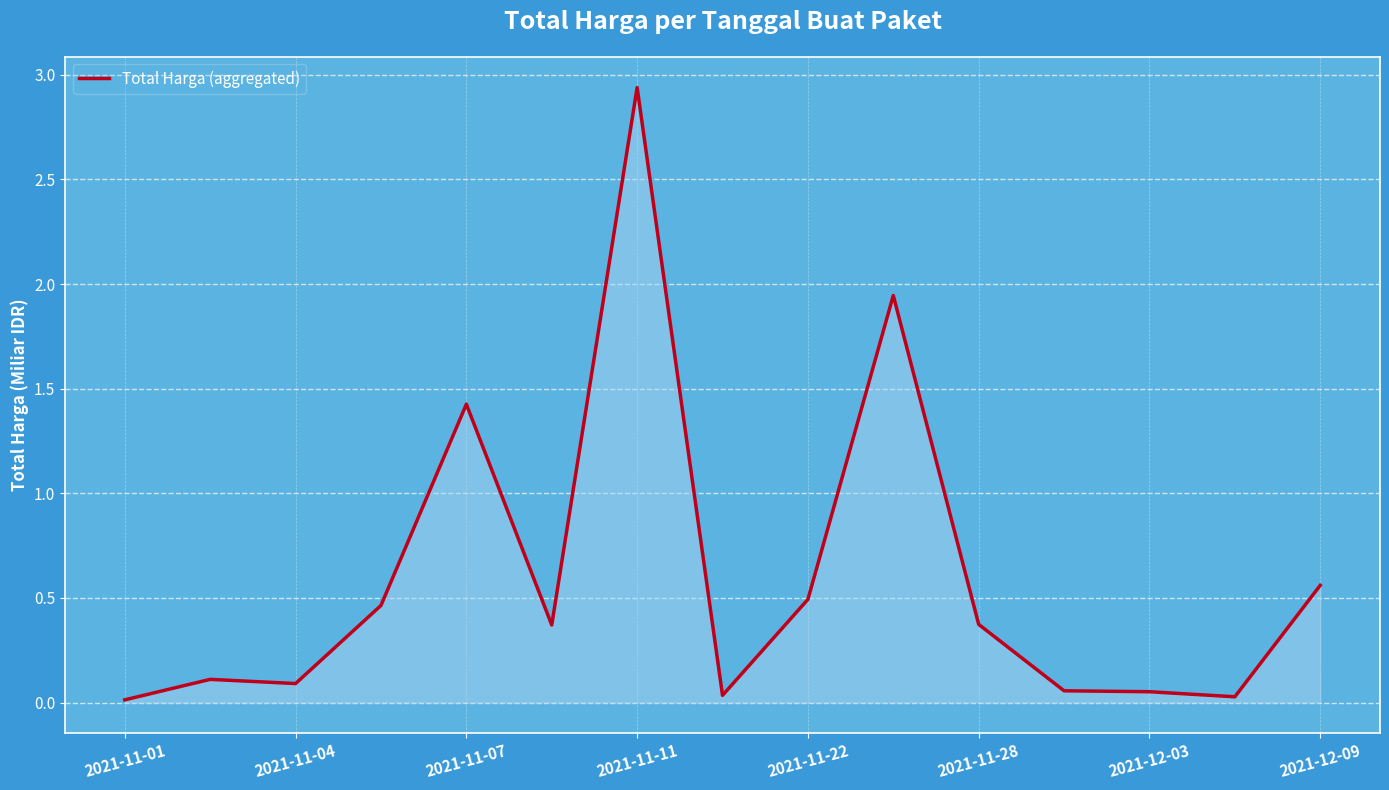

Is this an area chart (filled region under the line)?

Yes